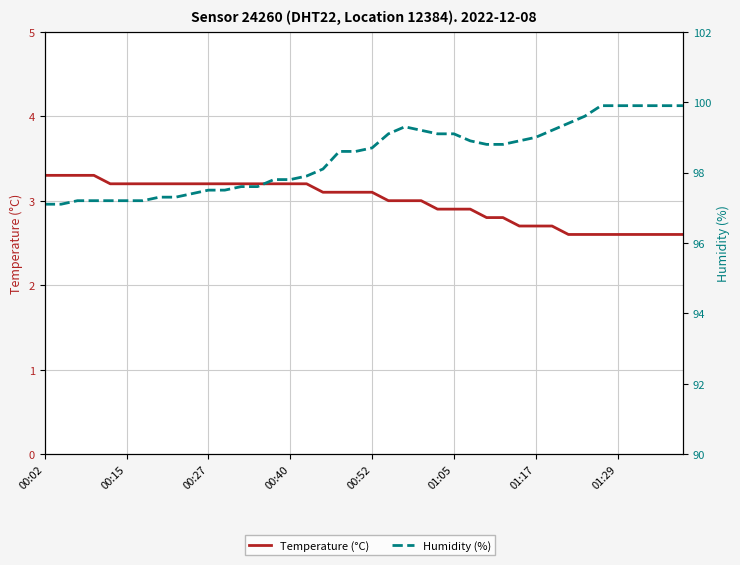

True or false: Temperature (°C) and Humidity (%) intersect in this chart.

False